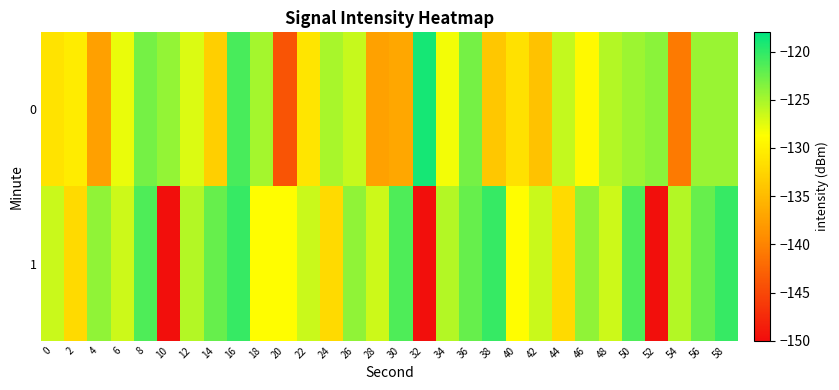

Reading left to right, what are all the values shown in this chart?

0: 0=-131.1	2=-130.4	4=-137.4	6=-127.8	8=-122.9	10=-124.1	12=-127.2	14=-133.1	16=-121.1	18=-125.0	20=-143.9	22=-131.1	24=-125.1	26=-126.3	28=-137.4	30=-136.8	32=-119.0	34=-128.2	36=-123.0	38=-133.8	40=-131.4	42=-134.3	44=-126.2	46=-129.2	48=-125.6	50=-124.5	52=-123.8	54=-140.9	56=-124.5	58=-124.5
1: 0=-126.4	2=-132.1	4=-124.1	6=-126.5	8=-121.3	10=-149.7	12=-125.6	14=-122.3	16=-120.4	18=-128.9	20=-128.9	22=-126.4	24=-132.1	26=-124.1	28=-126.5	30=-121.3	32=-149.7	34=-125.6	36=-122.3	38=-120.4	40=-128.9	42=-126.4	44=-132.1	46=-124.1	48=-126.5	50=-121.3	52=-149.7	54=-125.6	56=-122.3	58=-120.4